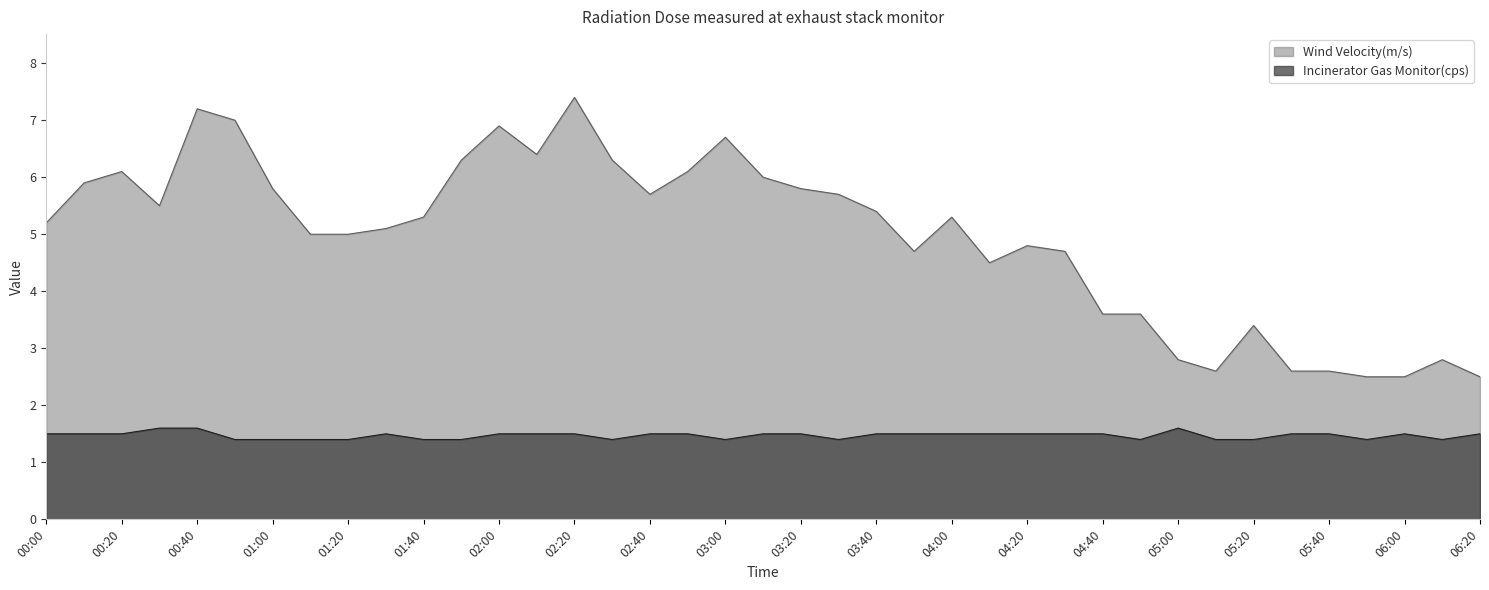

The value of Wind Velocity(m/s) at 04:00 is 5.3. True or false?

True